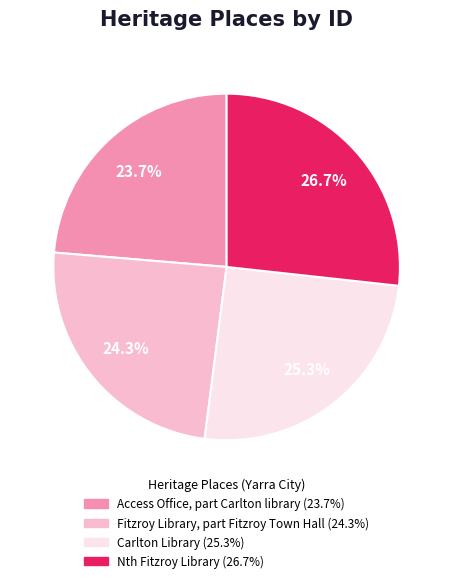

What is the smallest slice in the pie chart?

Access Office, part Carlton library